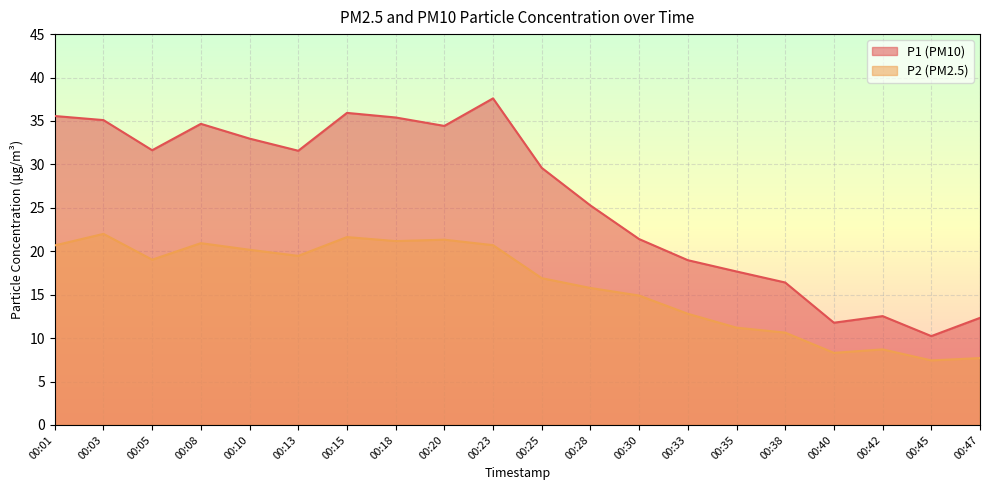

Reading right to left, what are all the values shown in this chart?

P1: 12.3	10.2	12.5	11.8	16.4	17.7	19.0	21.4	25.3	29.6	37.6	34.4	35.4	35.9	31.6	33.0	34.7	31.6	35.1	35.6
P2: 7.7	7.4	8.7	8.3	10.6	11.2	12.8	14.9	15.8	16.9	20.7	21.3	21.2	21.6	19.5	20.2	20.9	19.0	22.0	20.7